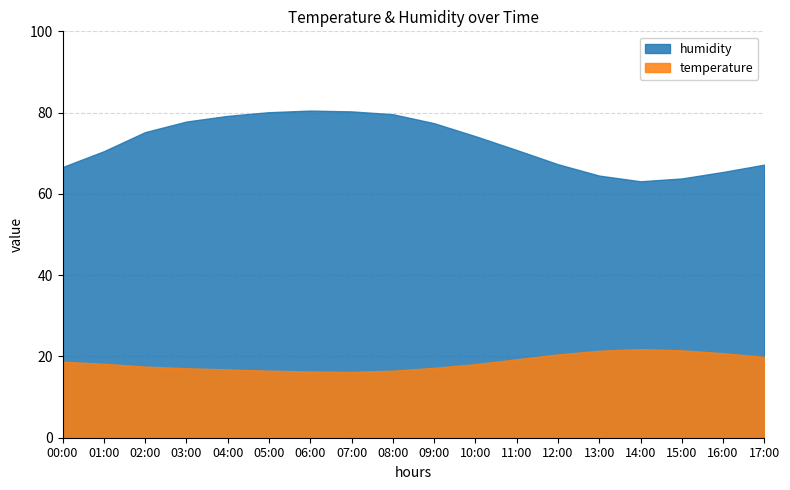

The value of temperature at 01:00 is 18.2. True or false?

True